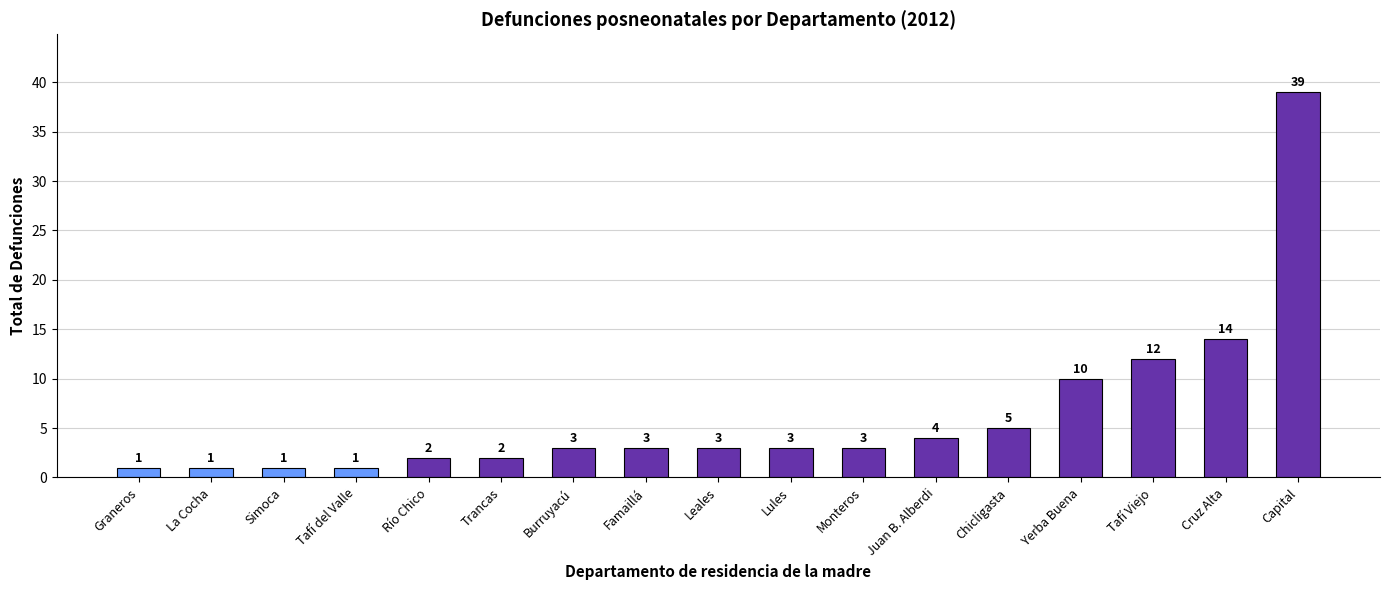

Which has a higher value, Famaillá or Tafí del Valle?

Famaillá